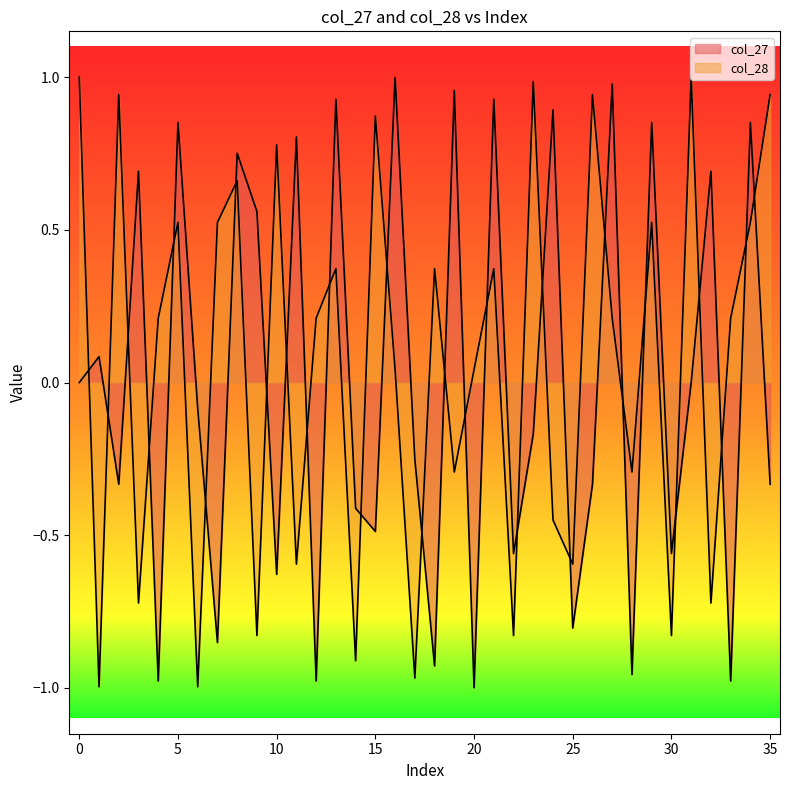

How many lines are shown in the chart?

2